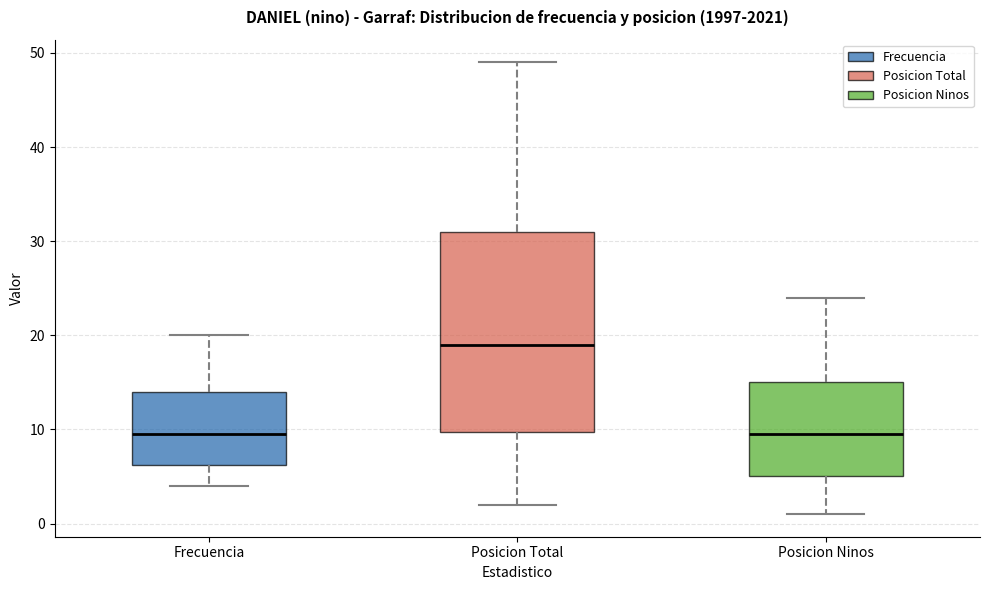

Which box is the tallest, from its lower edge to its upper edge?

Posicion Total